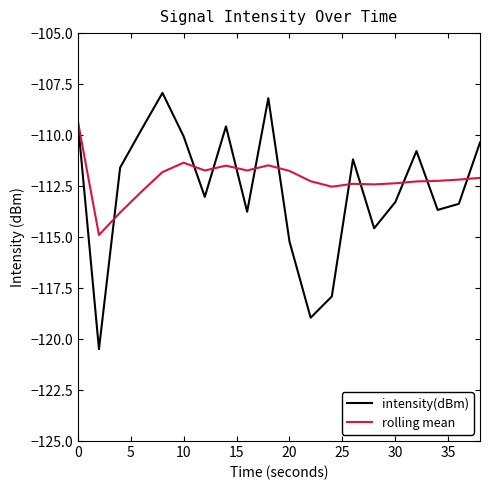

What is the maximum value shown in the chart?

-107.9